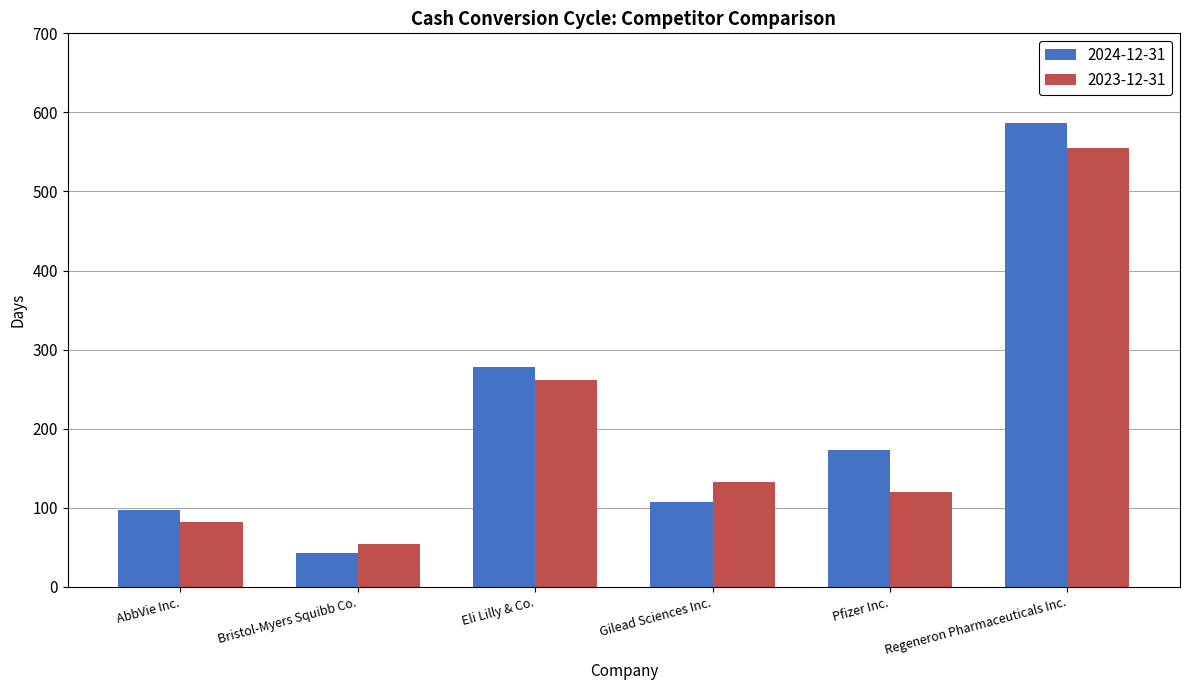

What is the value of the 2023-12-31 bar at the 1st from the left?

82